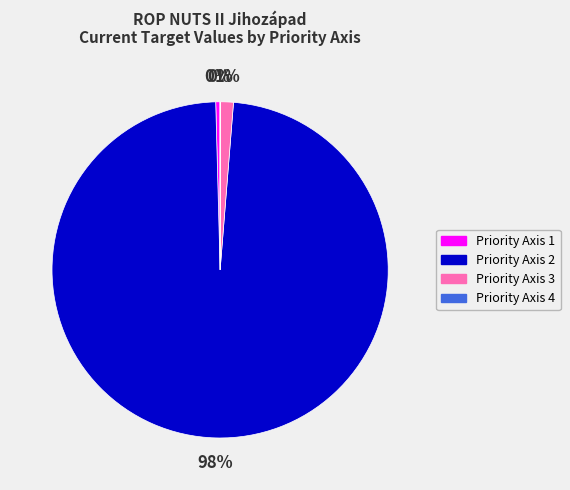

To the nearest percent, what is the average slice percentage?

25%